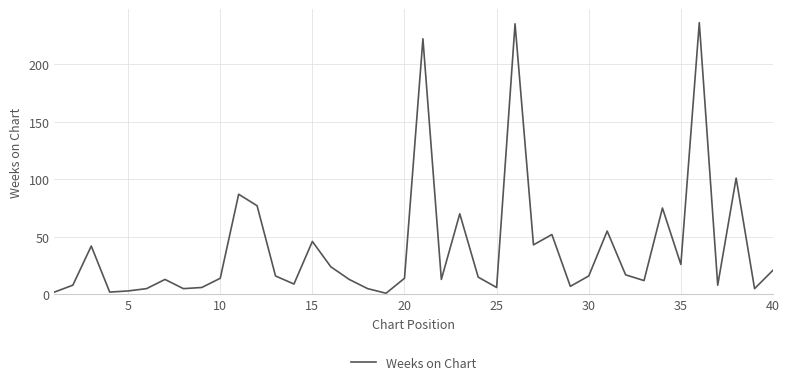

What is the greatest value displayed?

236